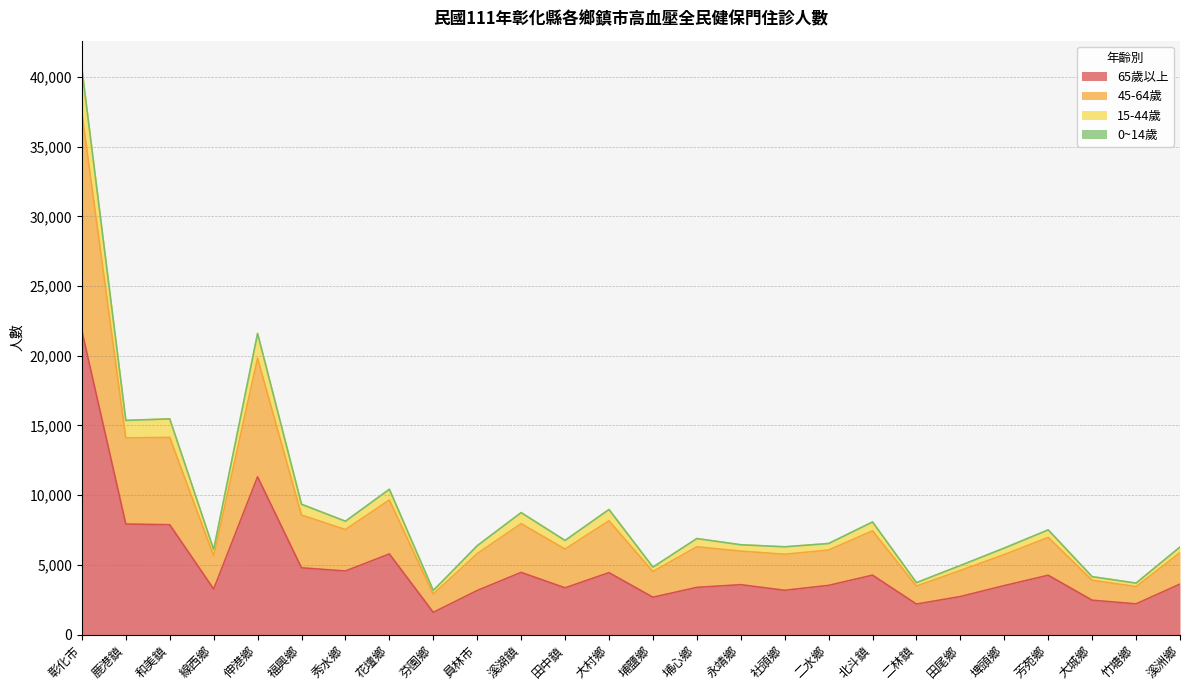

What is the maximum value shown in the chart?

40577